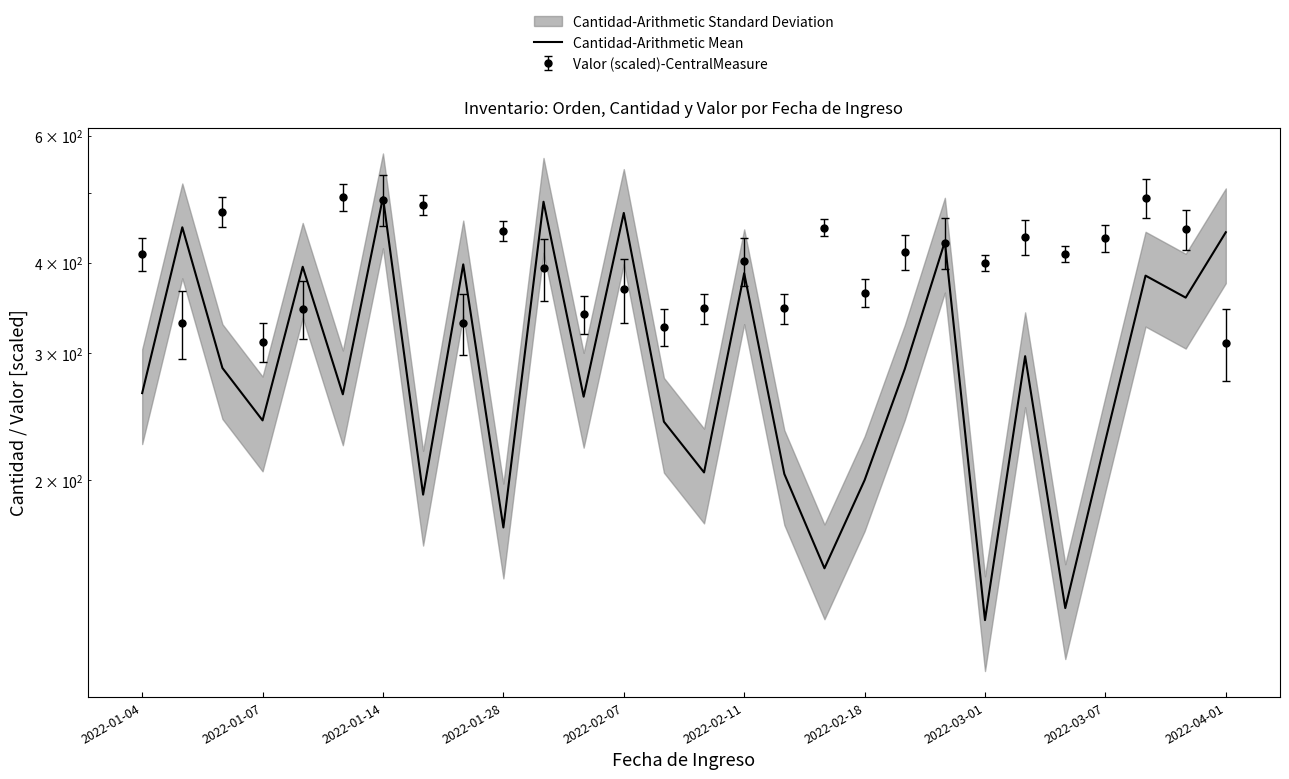

Reading left to right, list all the values displayed in this chart.

264	448	286	242	395	263	493	191	398	172	486	261	469	241	205	387	204	151	200	285	428	128	297	133	227	384	358	441